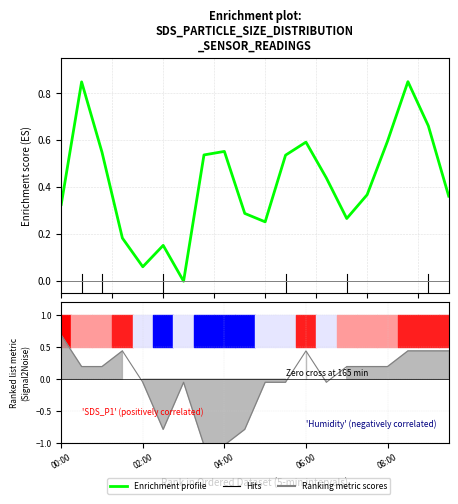

What value does the data have at 13?

0.4